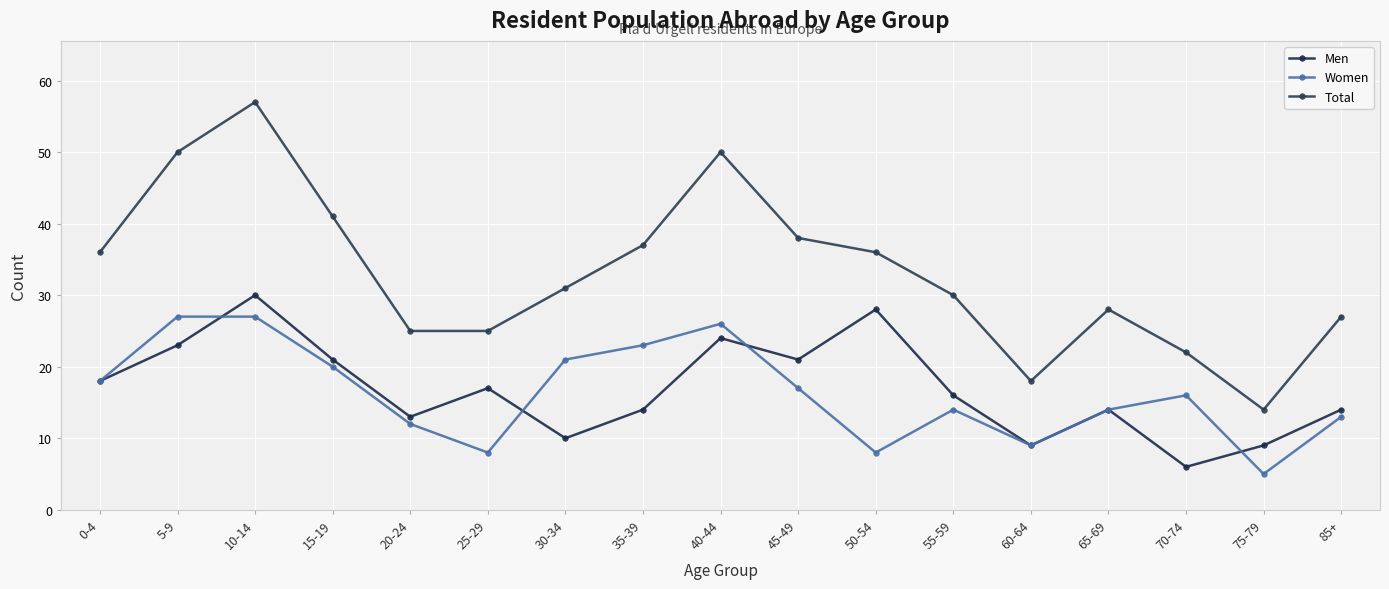

Which series has the largest range (max minus min)?

Total